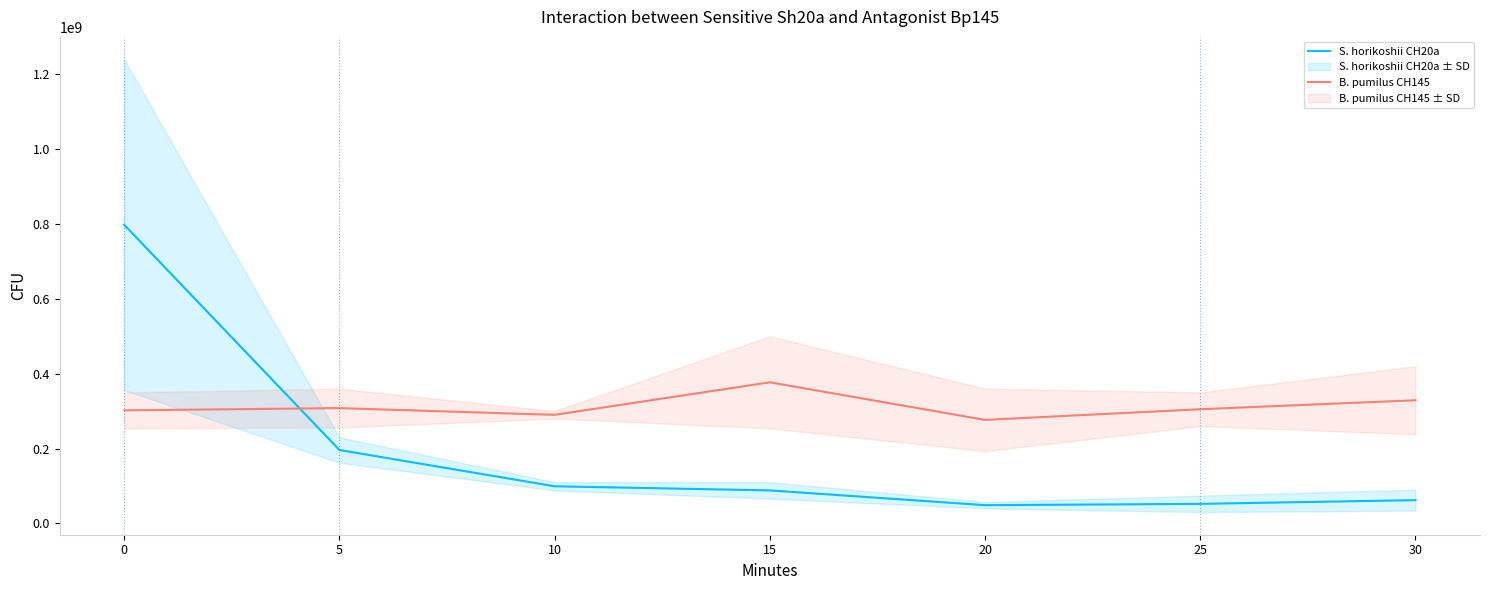

How many values in the B. pumilus CH145 series are below 305000000?

3